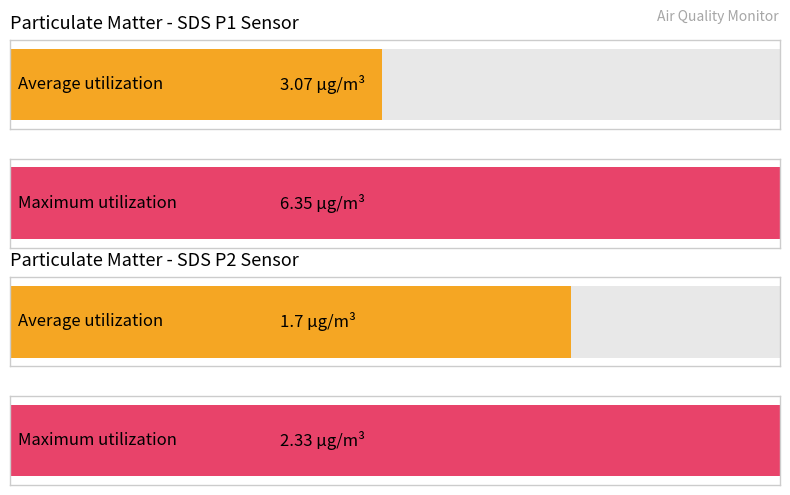

At 00:26, list the series in order from smallest to largest.

SDS_P2, SDS_P1